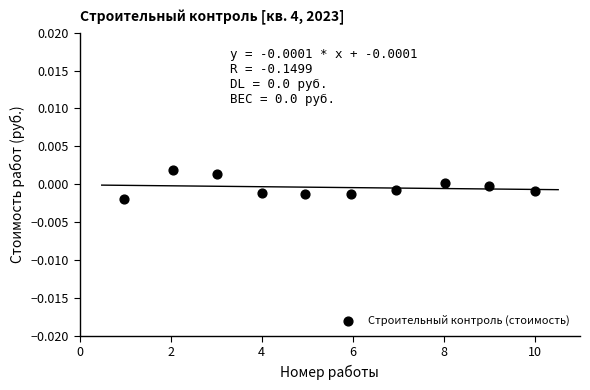

What is the average X value?

5.5